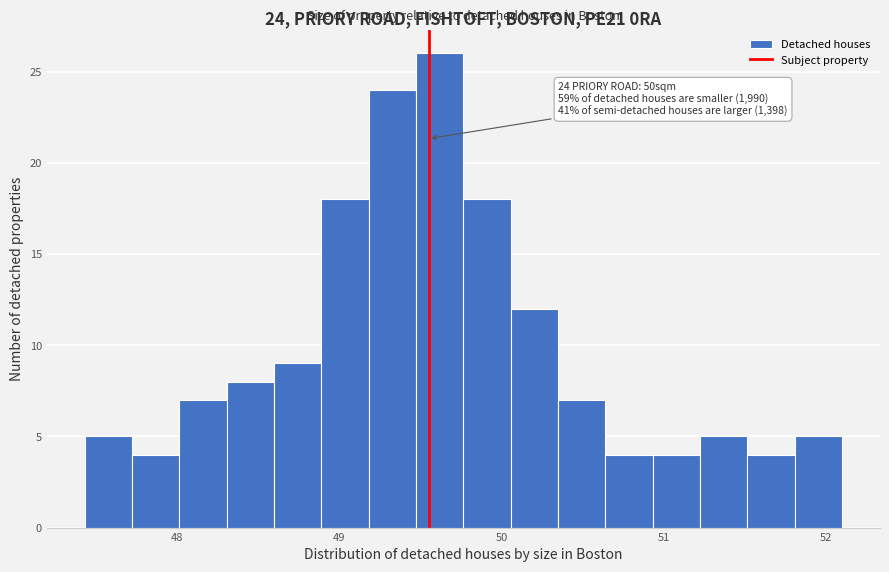

Around what value on the x-axis is the tallest bar? Give the approximate position of its centre, as read against the axis.

49.6